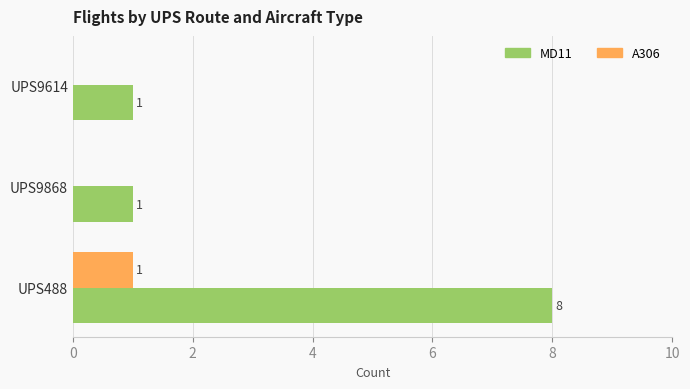

How many MD11 values are between 1 and 8?

3